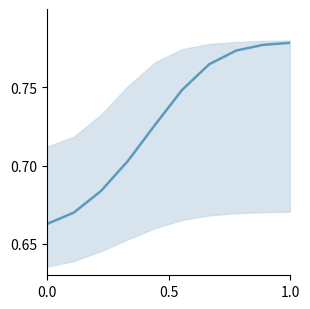

What is the greatest value displayed?

0.8